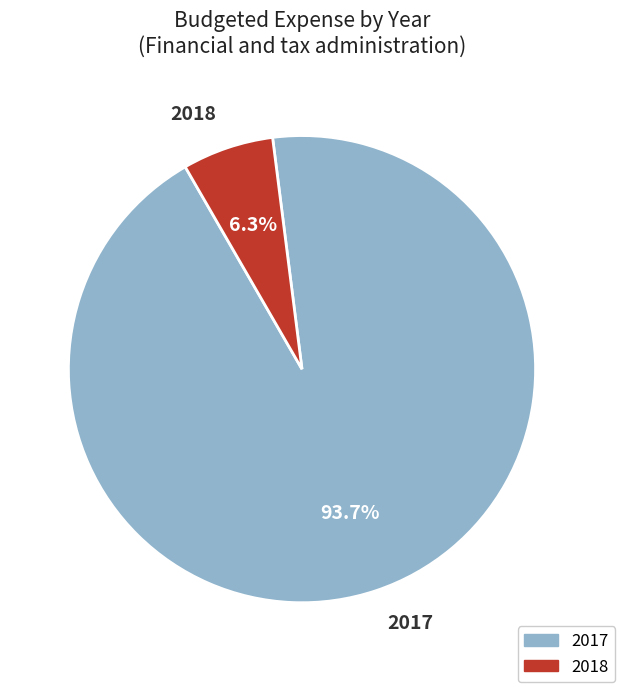

Rank the categories by value from lowest to highest.

2018, 2017